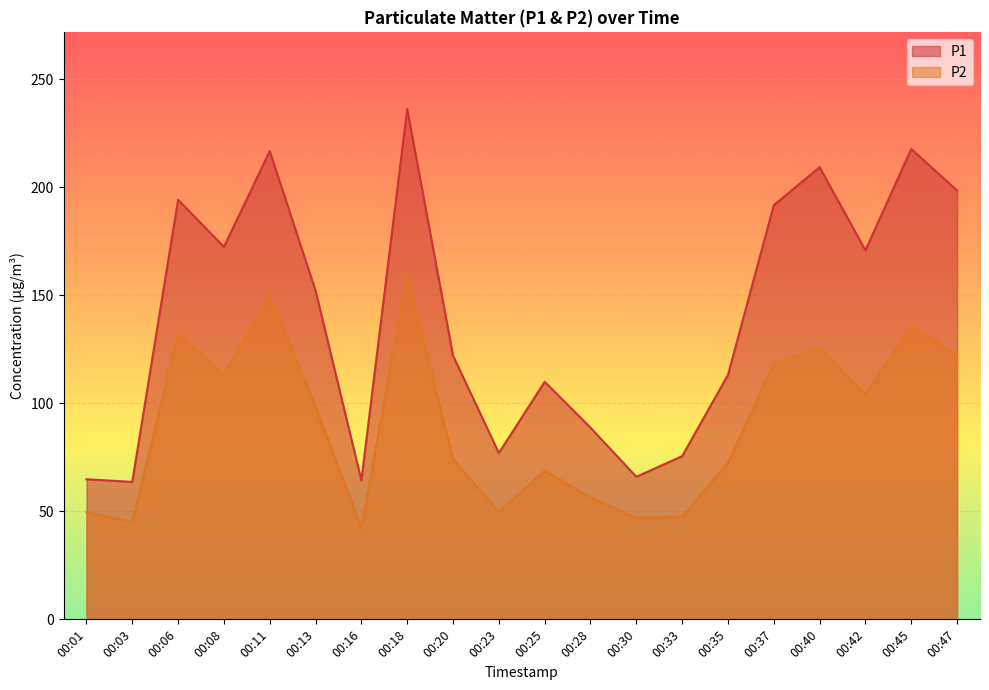

True or false: P2 and P1 intersect in this chart.

False